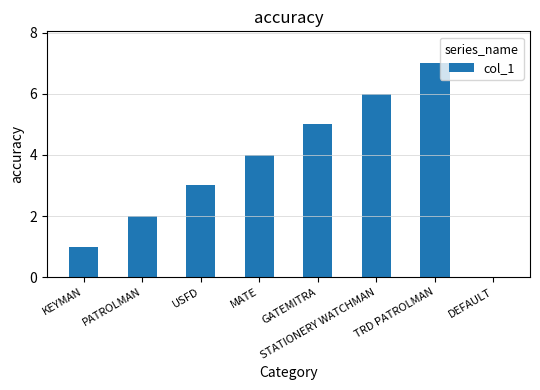

At which label is the value closest to 3?

USFD